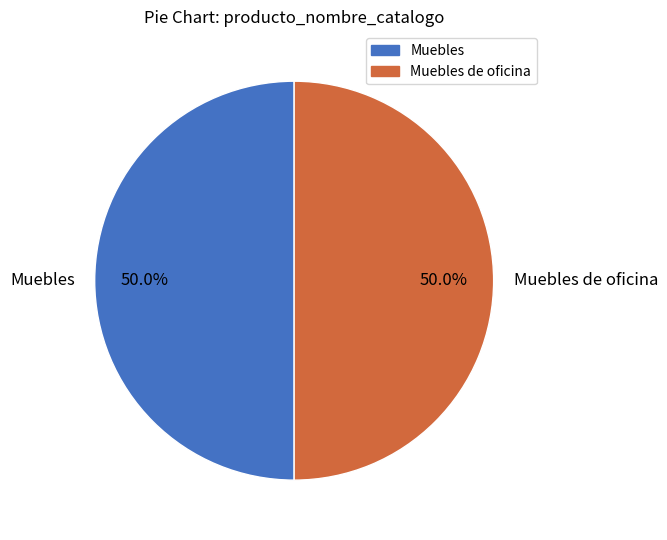

To the nearest percent, what percentage of the pie is Muebles?

50%